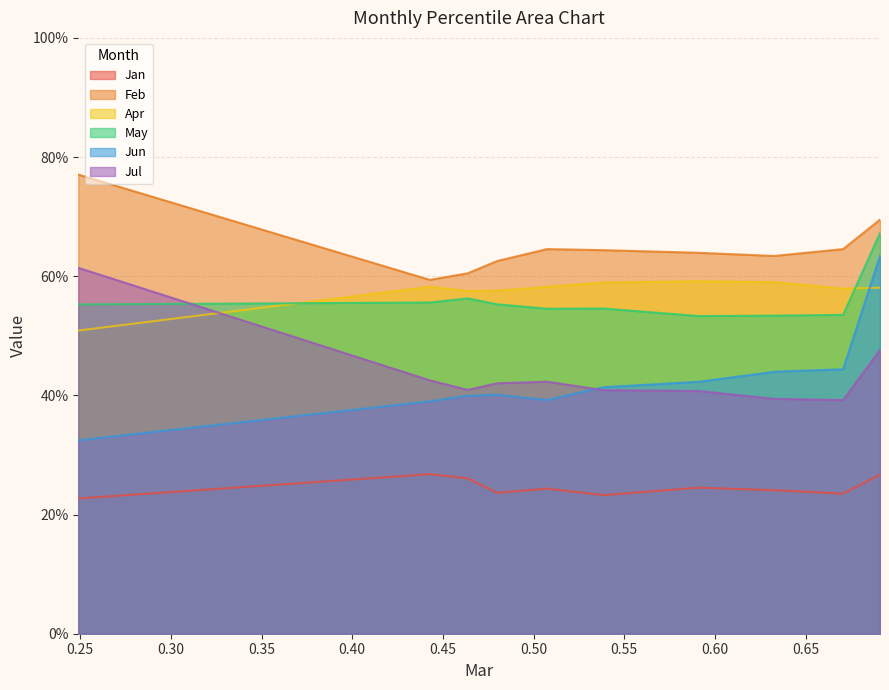

In Feb, how many points are higher than both neighbors (excluding endpoints)?

1